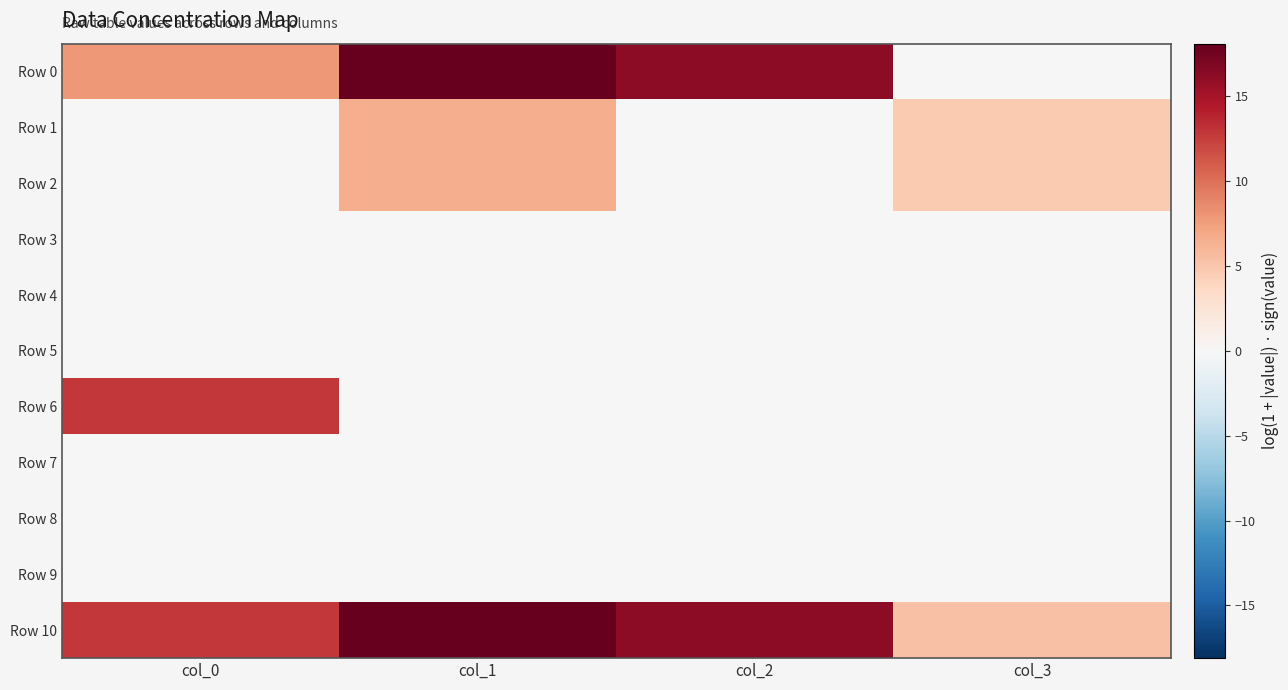

Between col_0 and col_2, which series saw the biggest shift?

Row 6